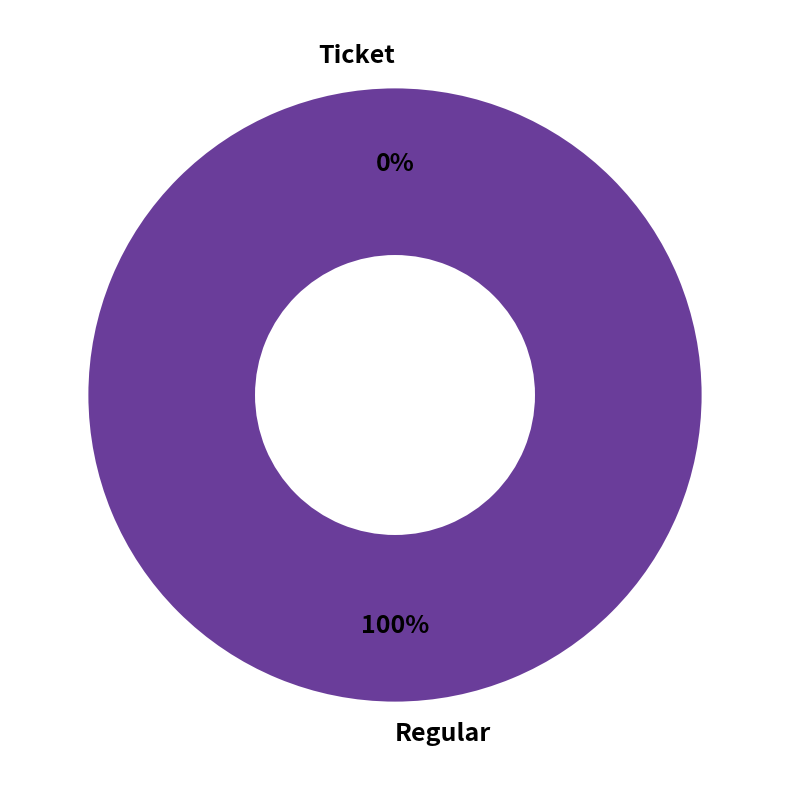

What percentage do Ticket and Regular together represent?

100.0%